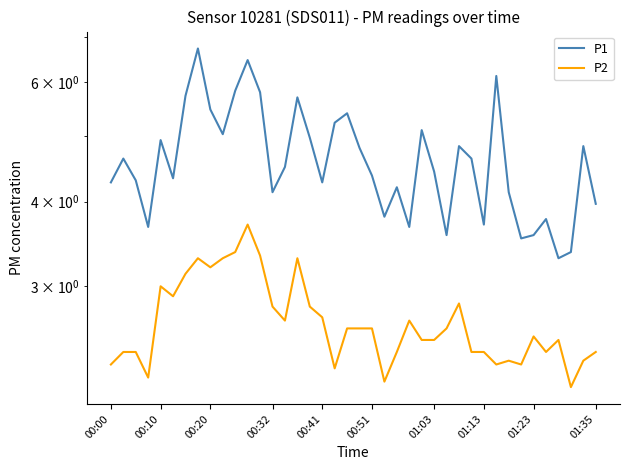

List the series in order of their peak value, highest first.

P1, P2